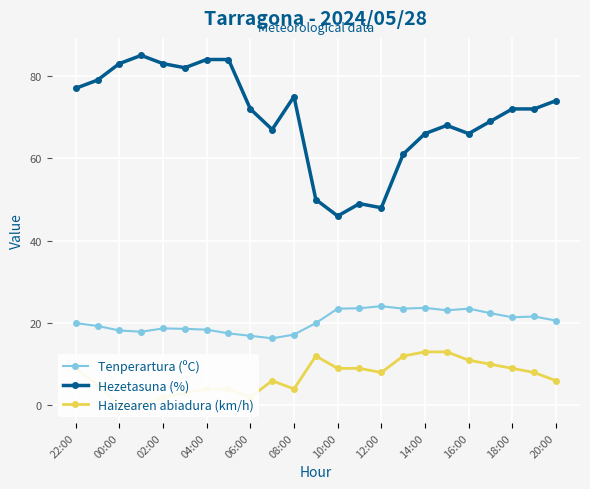

True or false: Tenperartura (ºC) and Hezetasuna (%) intersect in this chart.

False